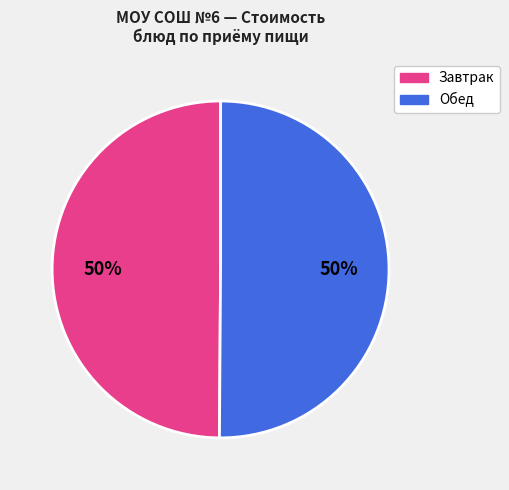

To the nearest percent, what is the average slice percentage?

50%